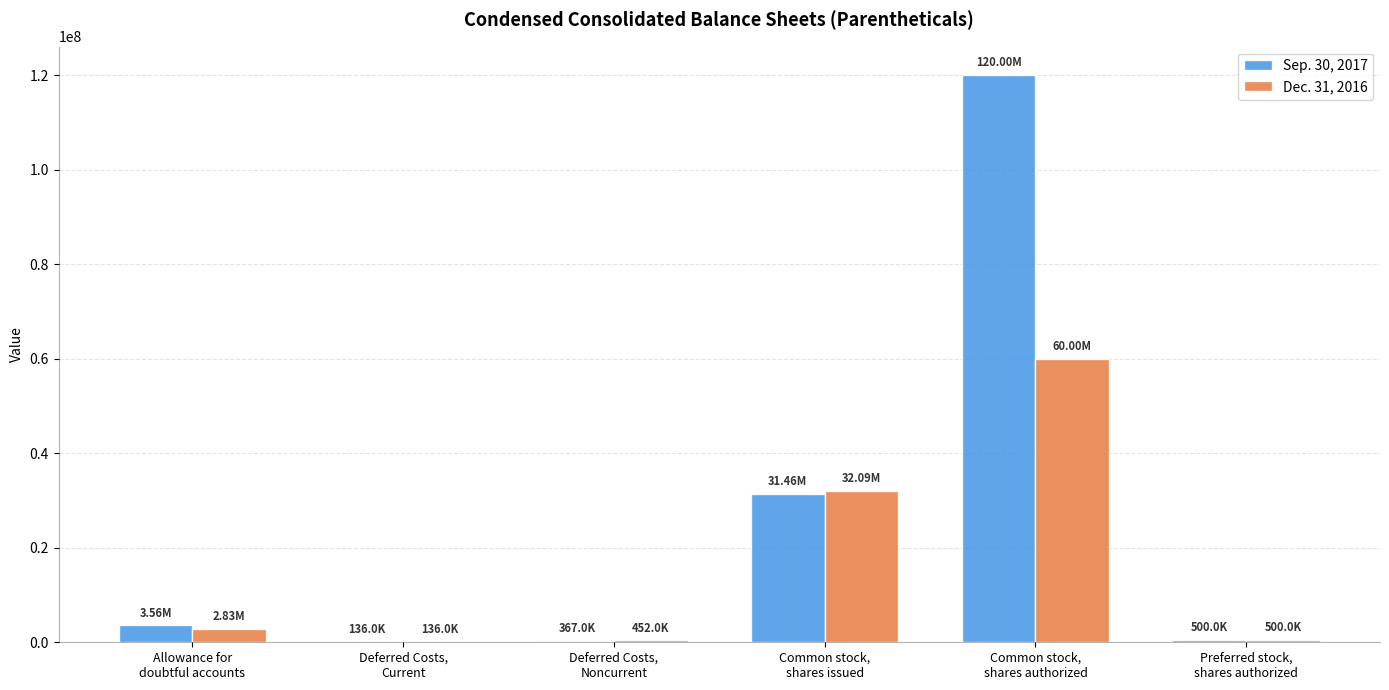

Which series has the largest range (max minus min)?

Sep. 30, 2017